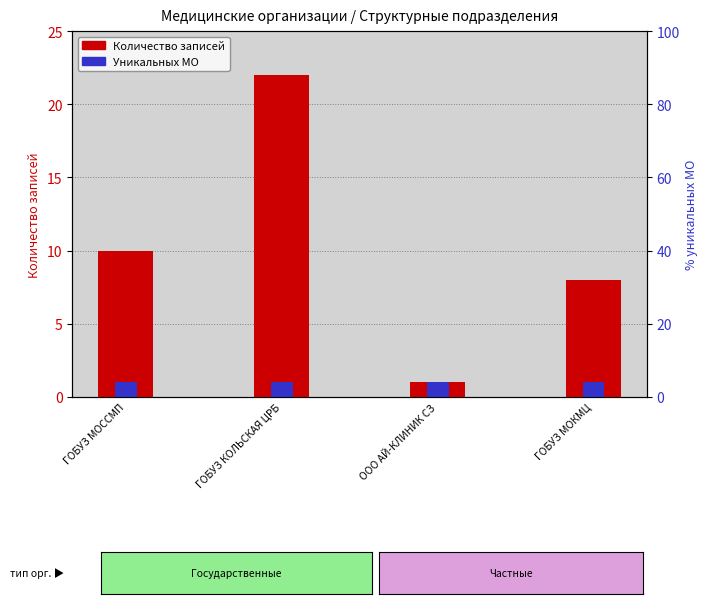

At which label does Количество записей reach its minimum?

ООО АЙ-КЛИНИК СЗ